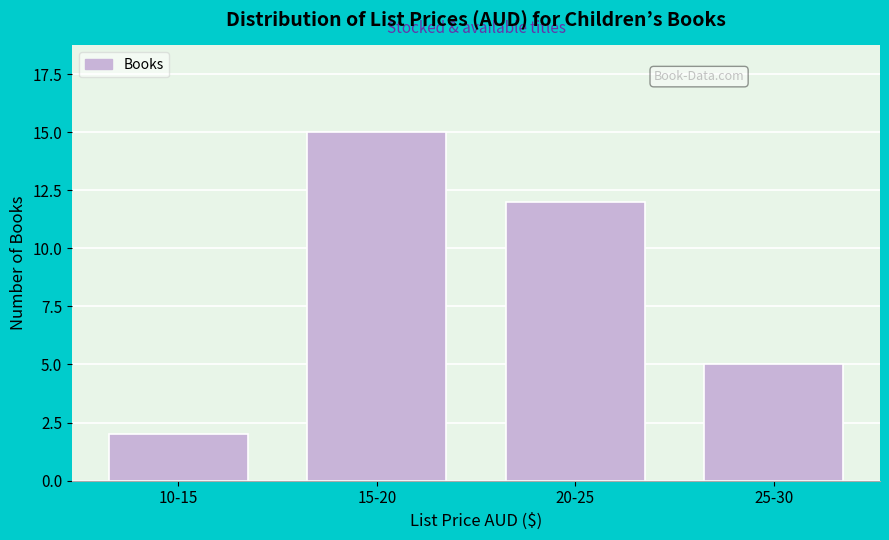

Reading left to right, extract all data points from this chart.

2	15	12	5